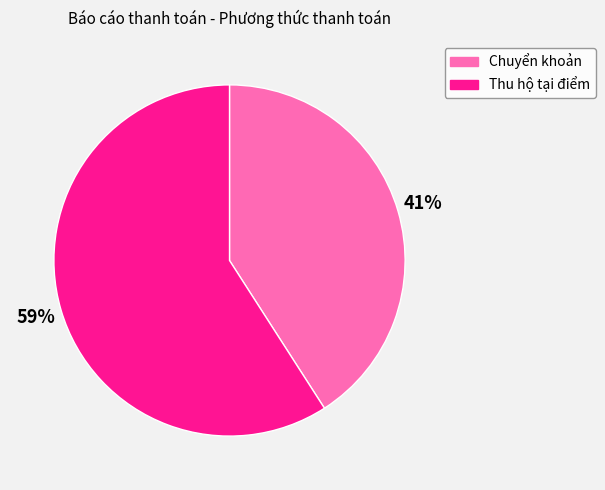

How many segments does this pie chart have?

2